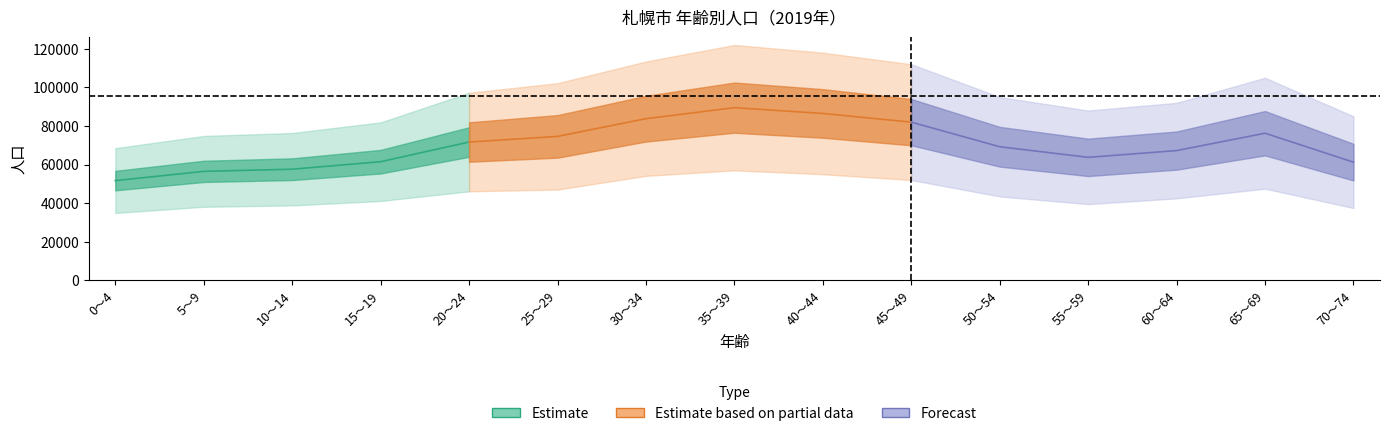

How many lines are shown in the chart?

5